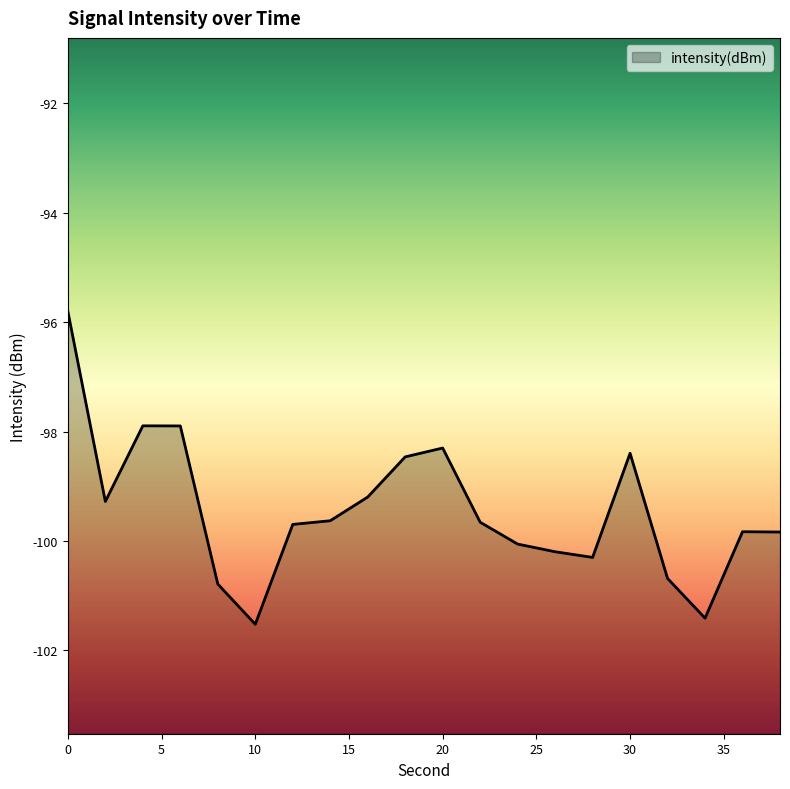

What is the value of the 5th point from the left?

-100.8